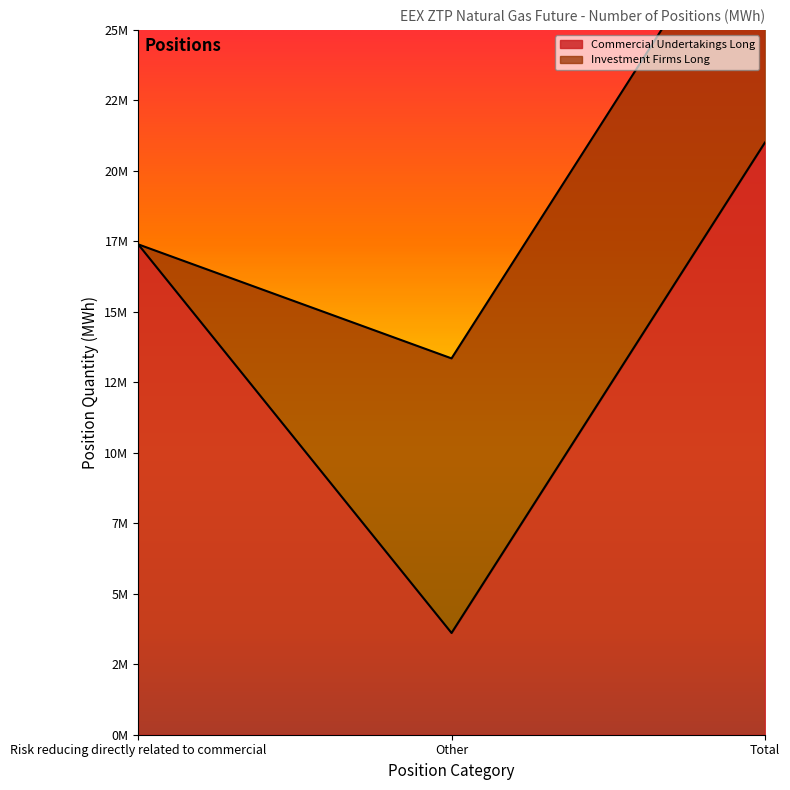

What is the label of the 3rd point from the left?

Total